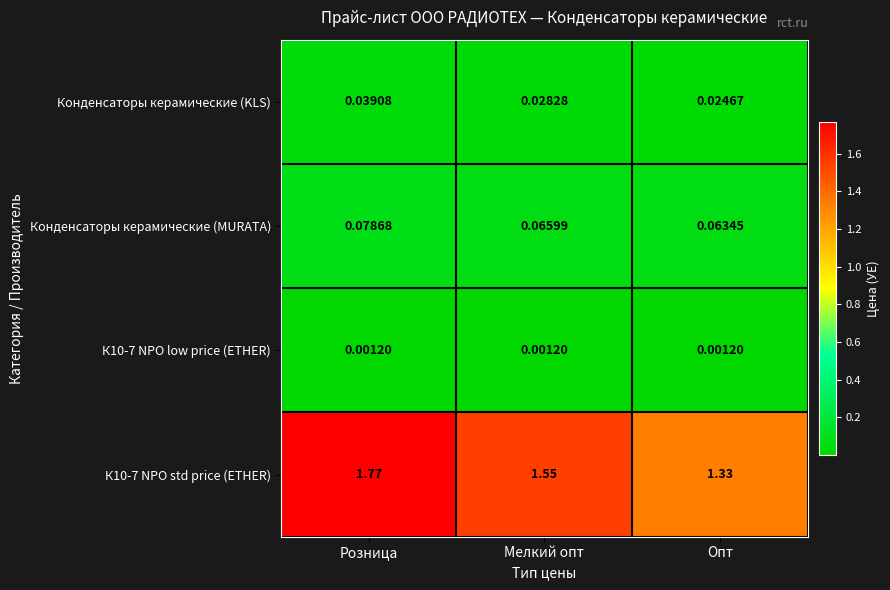

How many series are shown in this chart?

4